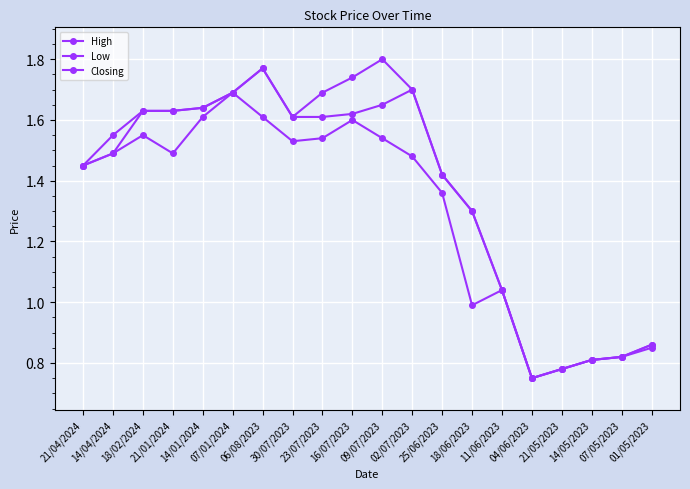

What is the approximate value of High at 06/08/2023?

1.8